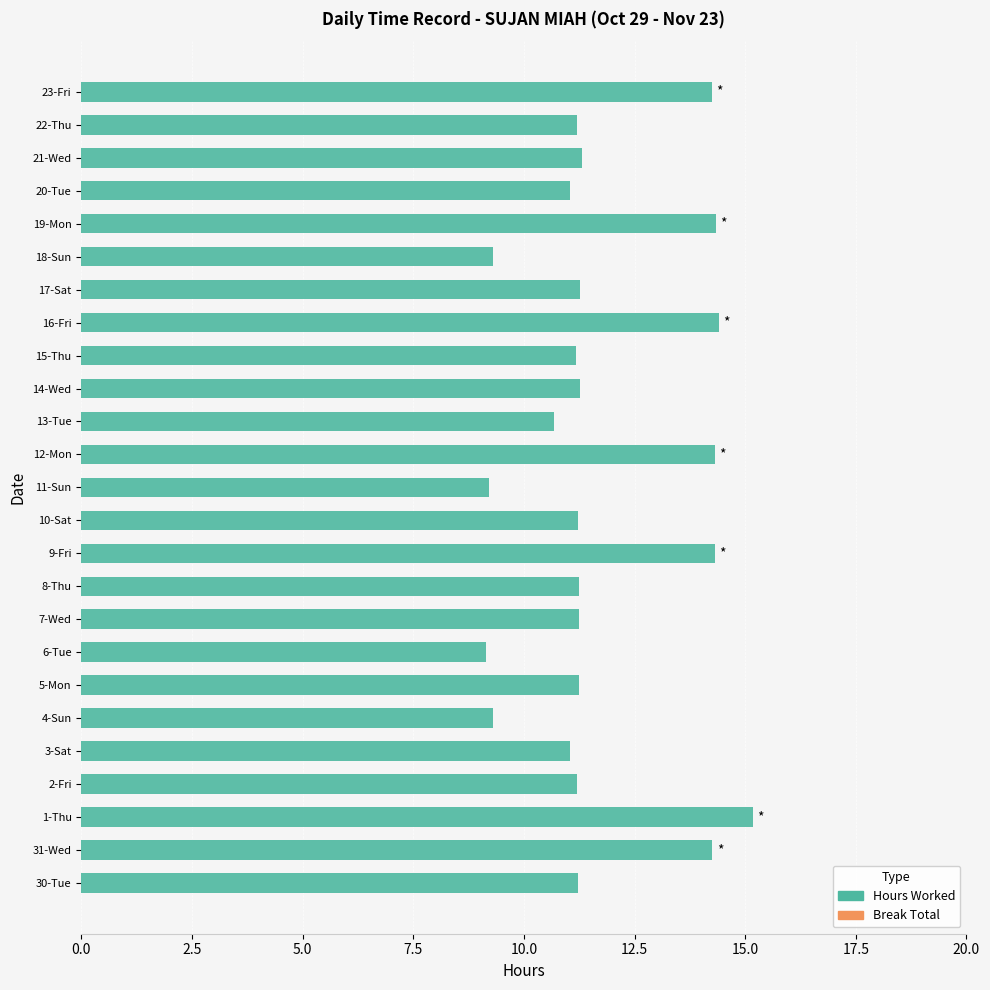

Which has a higher value, 1-Thu or 31-Wed?

1-Thu